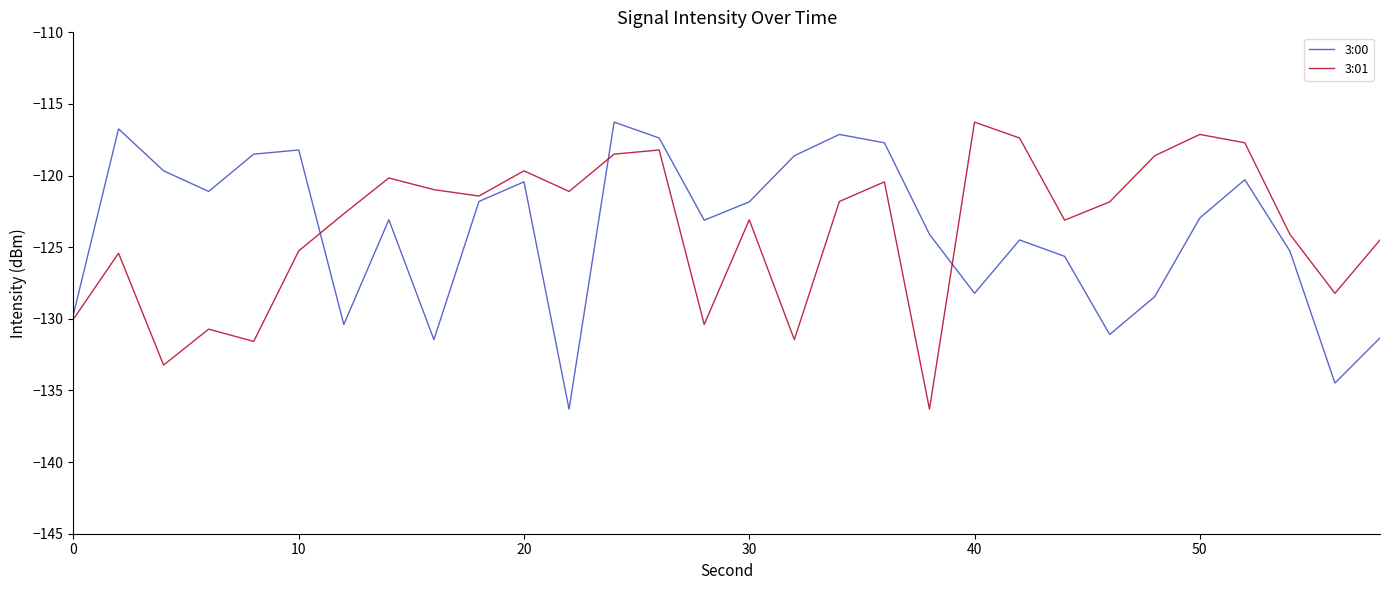

What is the difference between the second highest and minimum values in the 3:01 series?

19.2